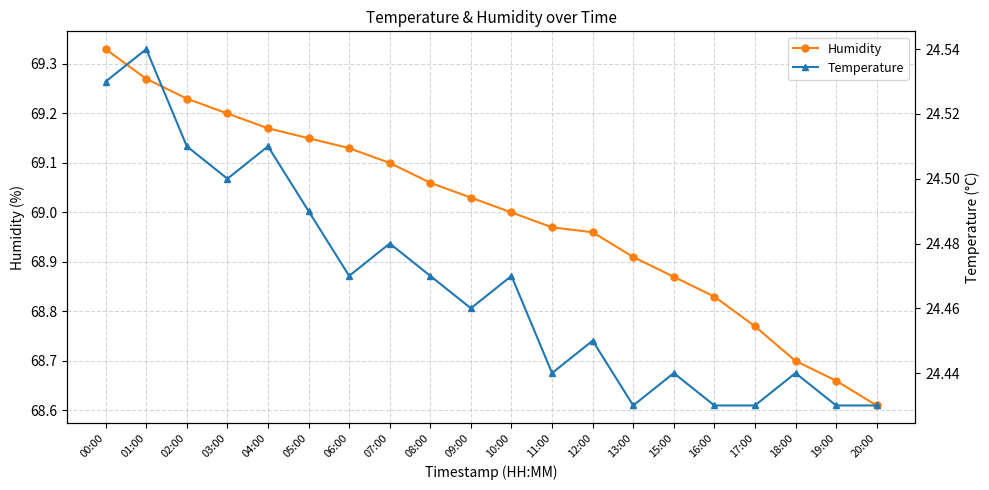

What is the sum of all Humidity values?

1380.0